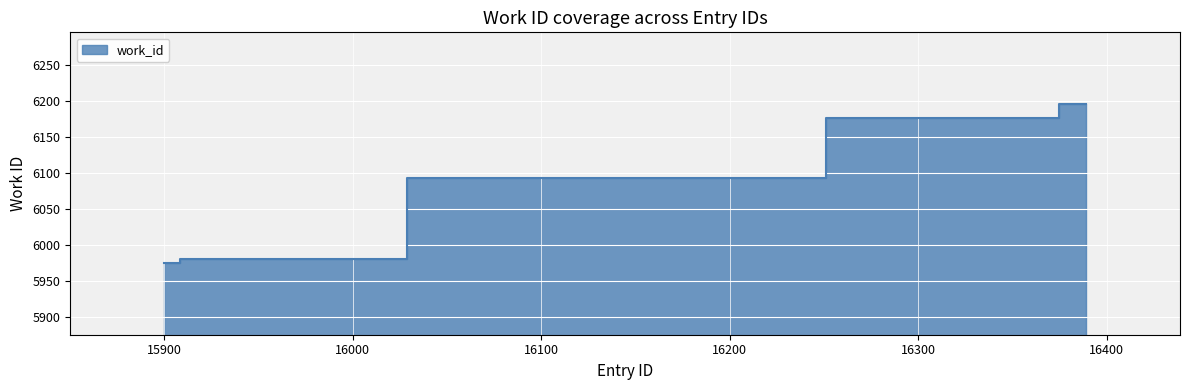

Approximately how many times larger is the value at 15900 compared to 15901?

1.0